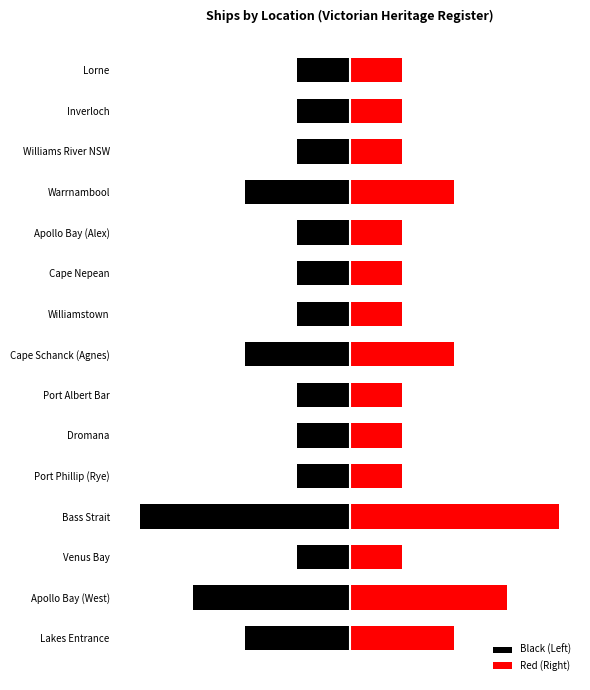

List the series in order of their overall mean, highest first.

Red (Right), Black (Left)